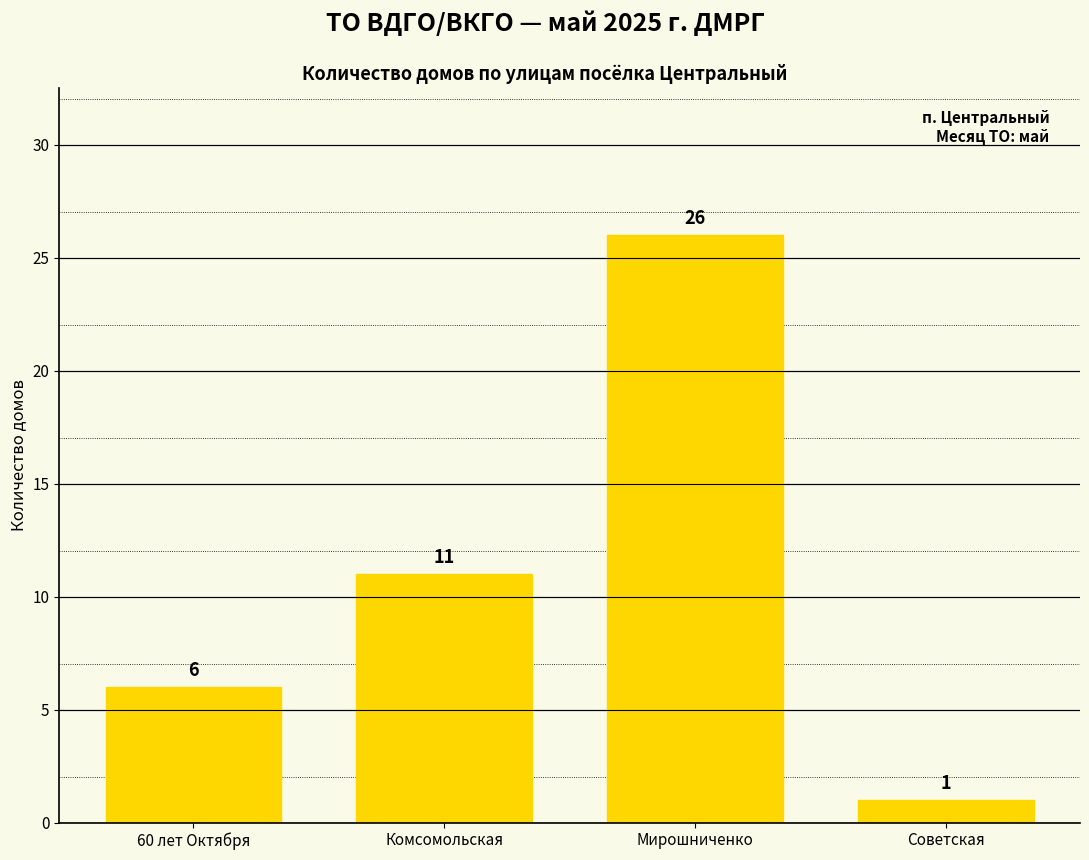

How many series are shown in this chart?

1